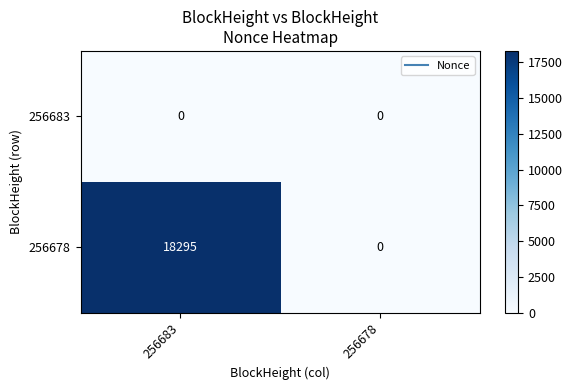

At which category is the sum across all series the highest?

256683